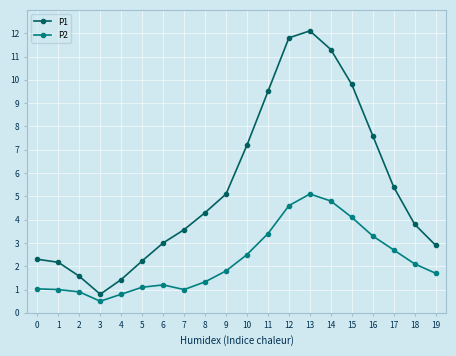

What is the difference between the highest and lowest values at 8?

3.0